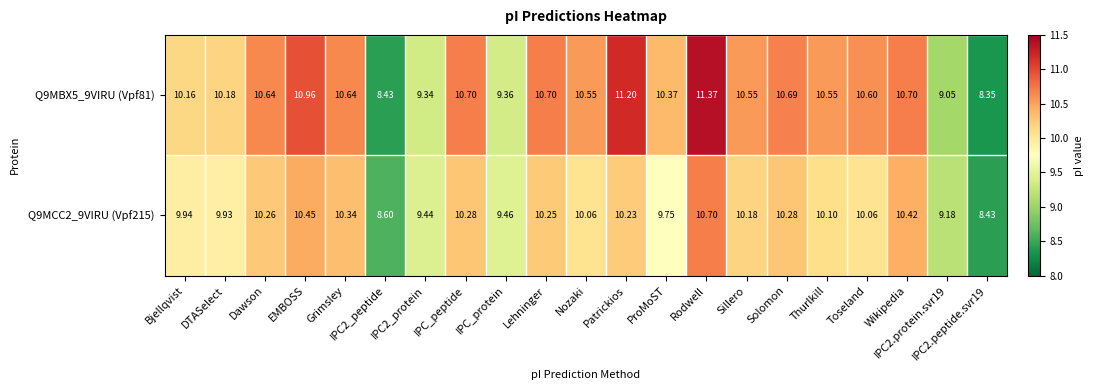

Which category has the highest value in the Q9MBX5_9VIRU (Vpf81) series?

Rodwell